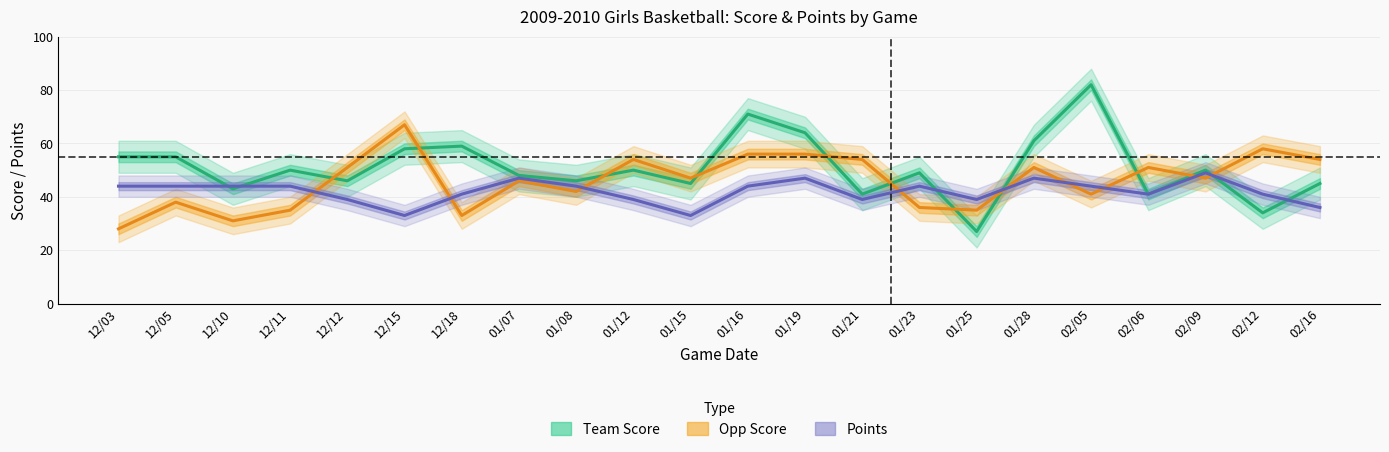

Which series has the widest spread of values?

Team Score